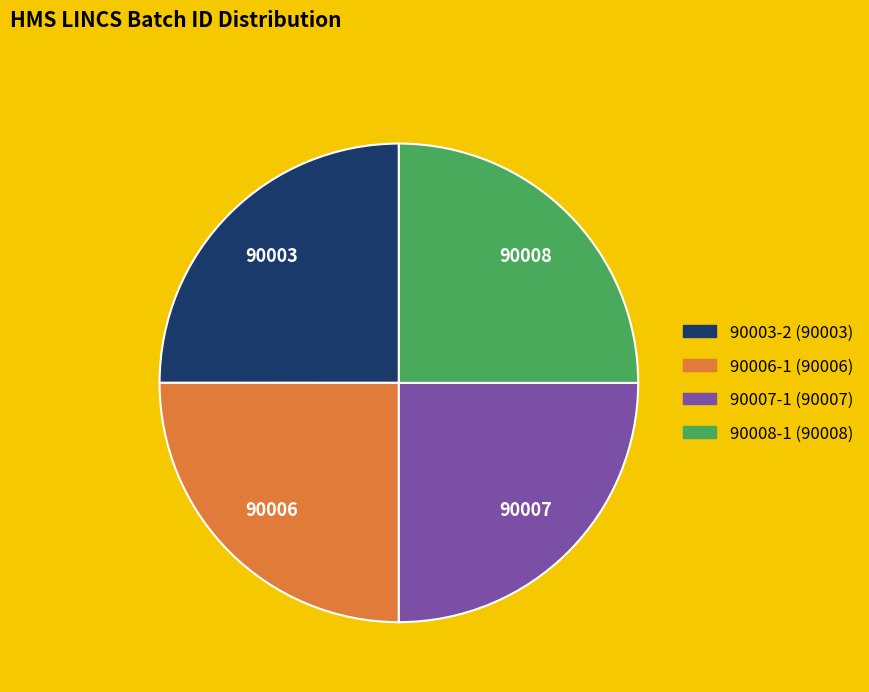

Is 90003-2 the majority of the pie?

No